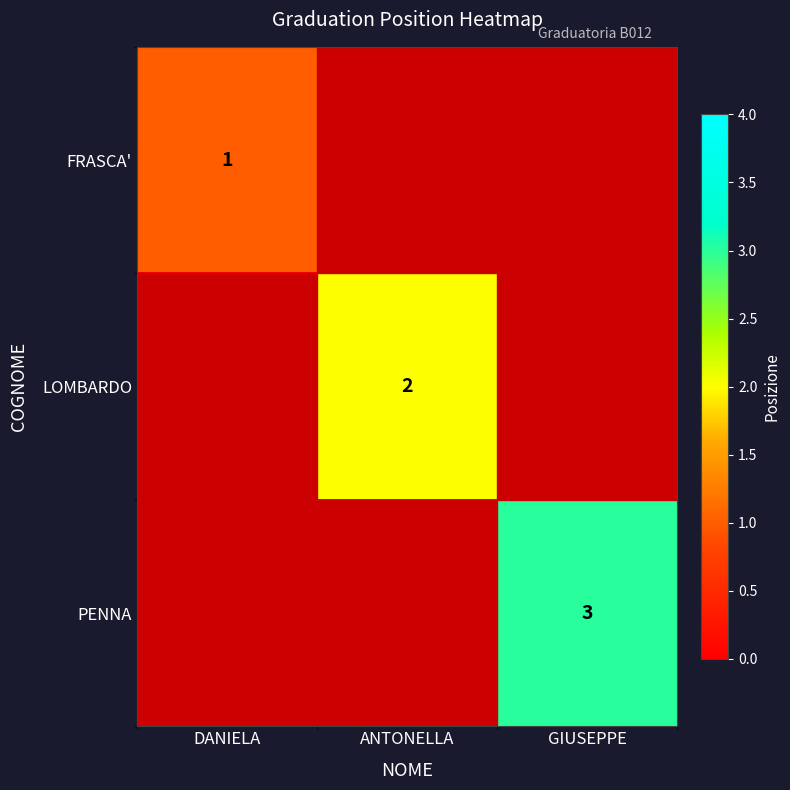

Is it true that FRASCA' equals 1 at DANIELA?

True